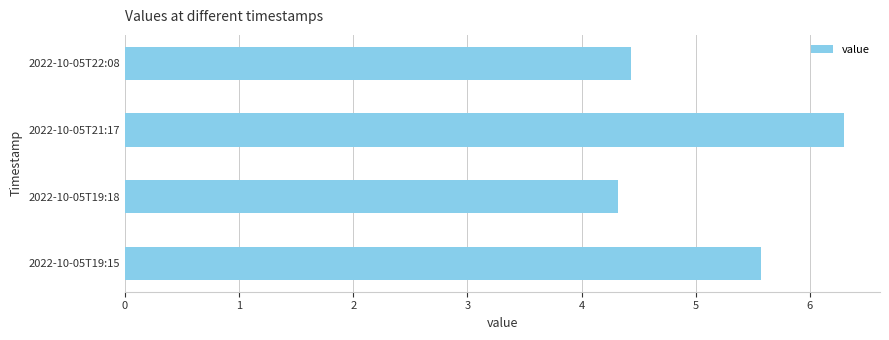

What is the minimum value shown in the chart?

4.3